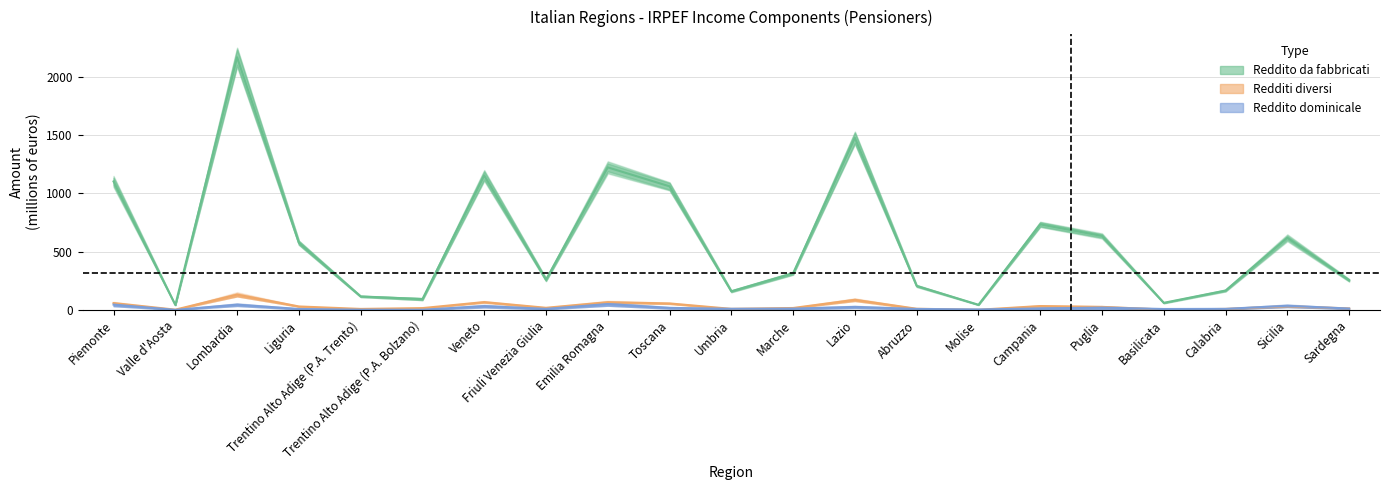

Reading left to right, extract all data points from this chart.

Reddito dominicale: Piemonte=46.5	Valle d'Aosta=1.0	Lombardia=45.7	Liguria=8.7	Trentino Alto Adige (P.A. Trento)=2.5	Trentino Alto Adige (P.A. Bolzano)=2.3	Veneto=33.2	Friuli Venezia Giulia=9.7	Emilia Romagna=51.0	Toscana=18.0	Umbria=10.3	Marche=11.6	Lazio=26.2	Abruzzo=9.0	Molise=4.7	Campania=13.3	Puglia=20.3	Basilicata=8.4	Calabria=9.7	Sicilia=36.2	Sardegna=12.3
Reddito da fabbricati: Piemonte=1102.5	Valle d'Aosta=42.7	Lombardia=2167.9	Liguria=576.5	Trentino Alto Adige (P.A. Trento)=116.4	Trentino Alto Adige (P.A. Bolzano)=93.4	Veneto=1153.7	Friuli Venezia Giulia=260.1	Emilia Romagna=1223.4	Toscana=1060.7	Umbria=160.4	Marche=314.7	Lazio=1476.5	Abruzzo=206.2	Molise=44.7	Campania=734.5	Puglia=635.3	Basilicata=61.3	Calabria=166.8	Sicilia=619.2	Sardegna=255.0
Redditi diversi: Piemonte=59.5	Valle d'Aosta=2.9	Lombardia=132.0	Liguria=30.3	Trentino Alto Adige (P.A. Trento)=9.2	Trentino Alto Adige (P.A. Bolzano)=16.2	Veneto=67.7	Friuli Venezia Giulia=18.9	Emilia Romagna=67.1	Toscana=56.1	Umbria=9.8	Marche=17.1	Lazio=87.3	Abruzzo=10.7	Molise=1.9	Campania=33.8	Puglia=26.8	Basilicata=3.5	Calabria=9.3	Sicilia=31.7	Sardegna=13.7